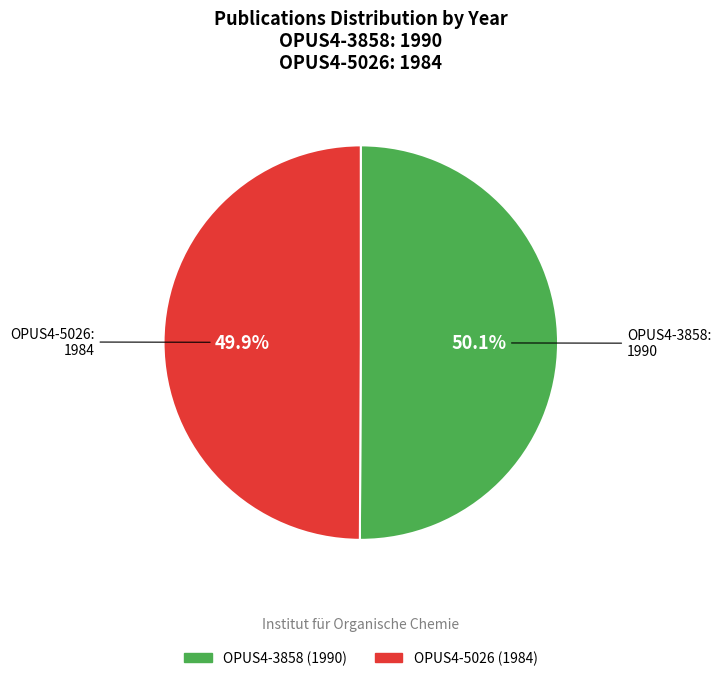

Is the sum of OPUS4-5026 and OPUS4-3858 greater than half?

Yes